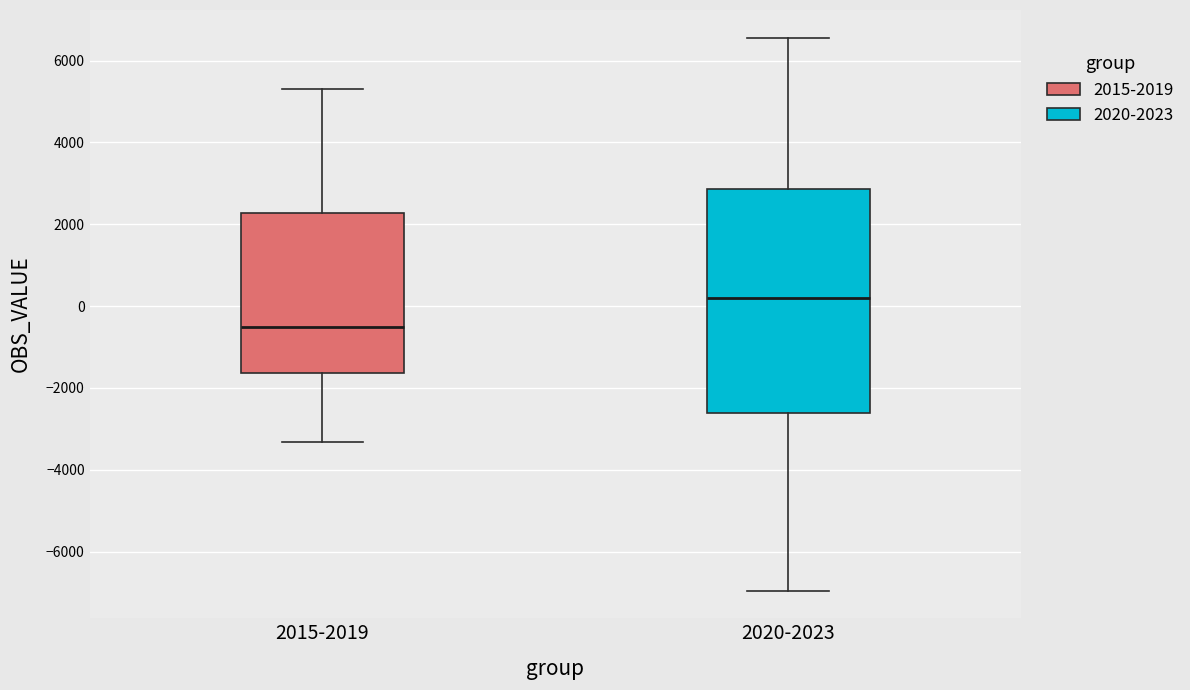

Comparing the boxes themselves (not the whiskers), which one is the tallest?

2020-2023